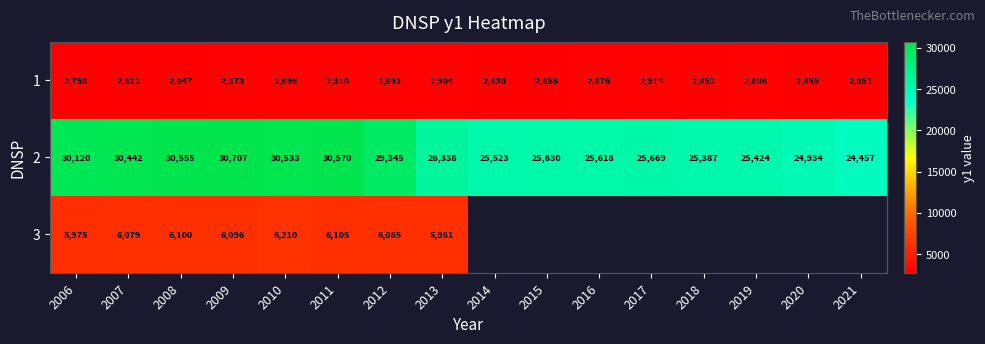

What is the total value across all series at 2006?

38853.0